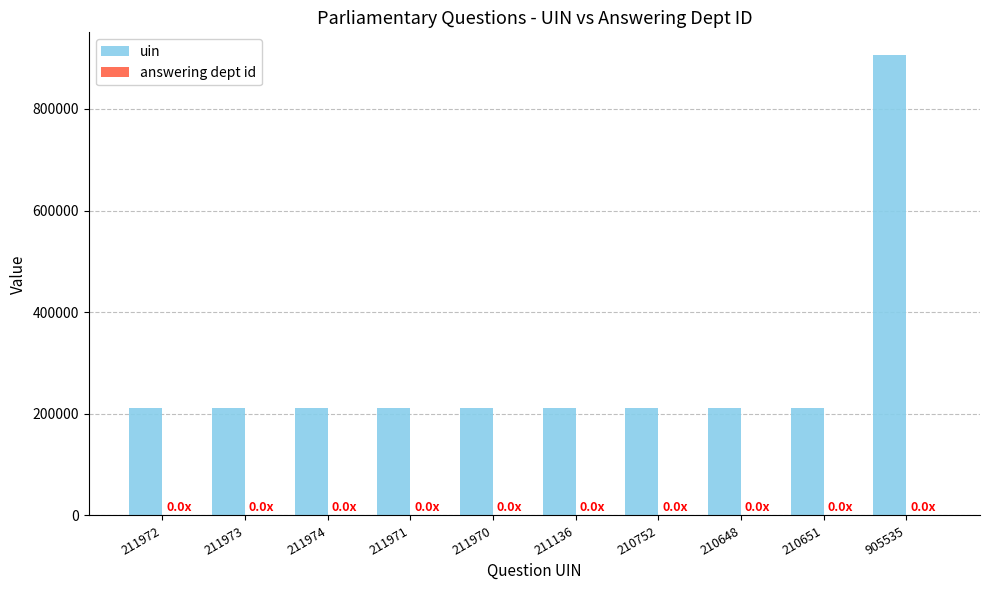

Between 211974 and 905535, which series saw the biggest shift?

uin